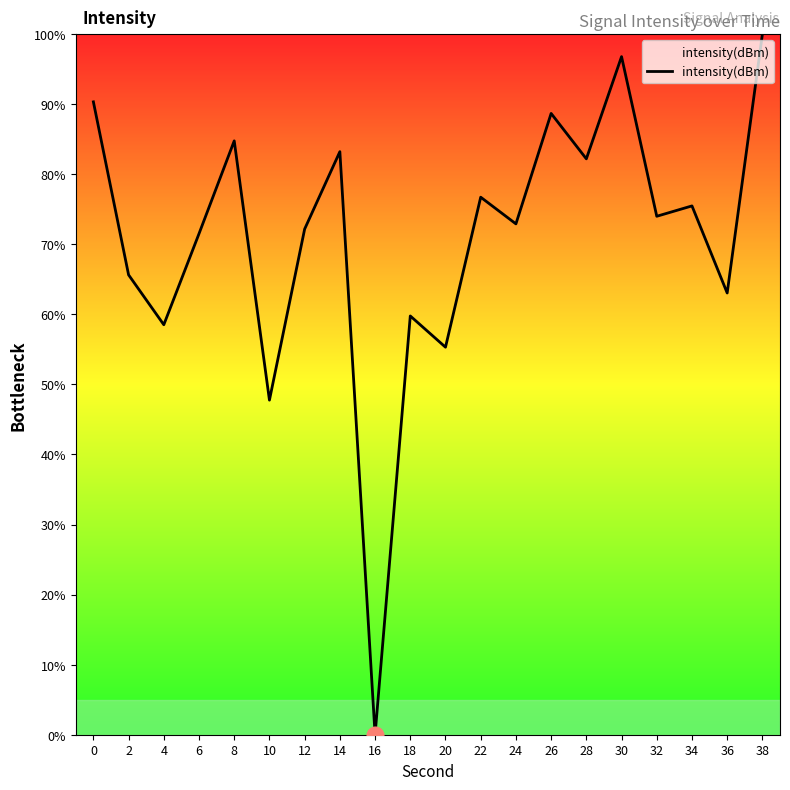

The value at 10 is 47.8. True or false?

True